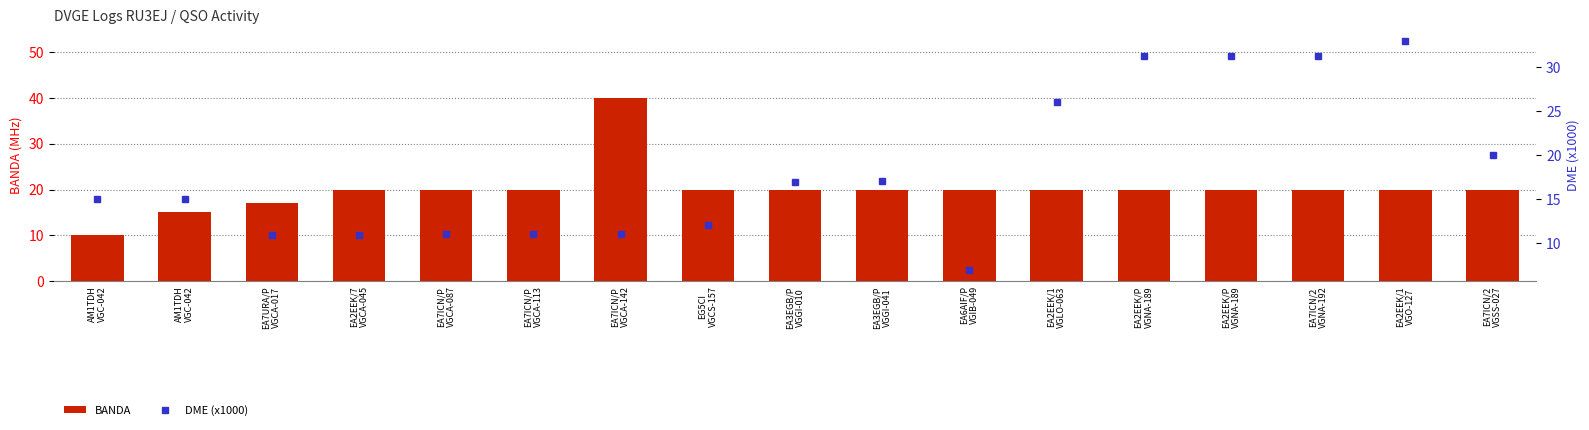

Rank the categories by BANDA value from lowest to highest.

AM1TDH
VGC-042, AM1TDH
VGC-042, EA7URA/P
VGCA-017, EA2EEK/7
VGCA-045, EA7ICN/P
VGCA-087, EA7ICN/P
VGCA-113, EG5CI
VGCS-157, EA3EGB/P
VGGI-010, EA3EGB/P
VGGI-041, EA6AIF/P
VGIB-049, EA2EEK/1
VGLO-063, EA2EEK/P
VGNA-189, EA2EEK/P
VGNA-189, EA7ICN/2
VGNA-192, EA2EEK/1
VGO-127, EA7ICN/2
VGSS-027, EA7ICN/P
VGCA-142